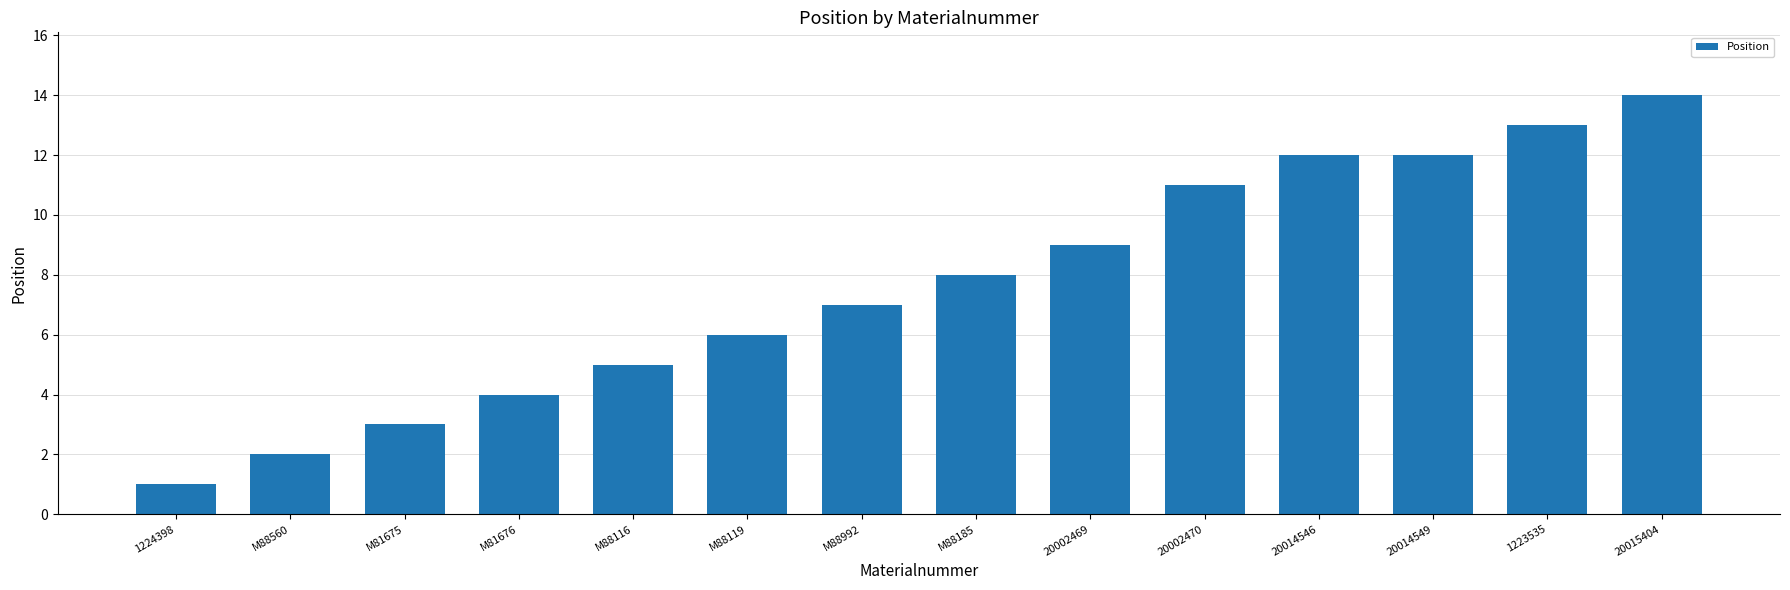

What position from the left is 1224398?

1